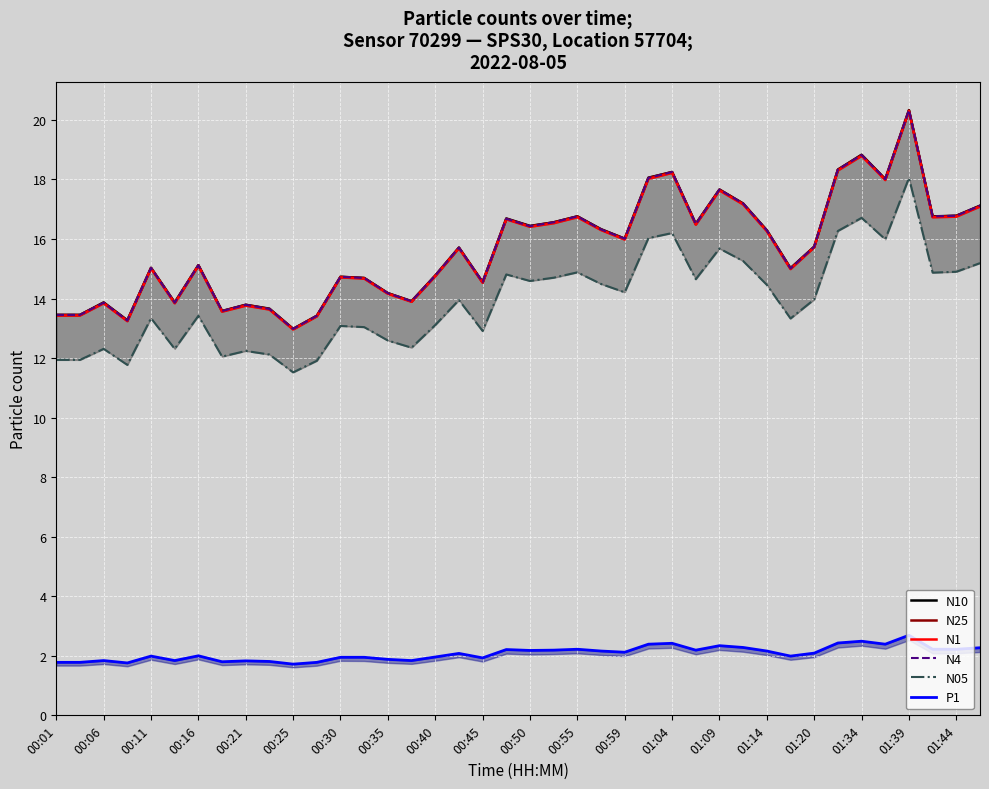

Is it true that N4 equals 16.0 at 00:59?

True